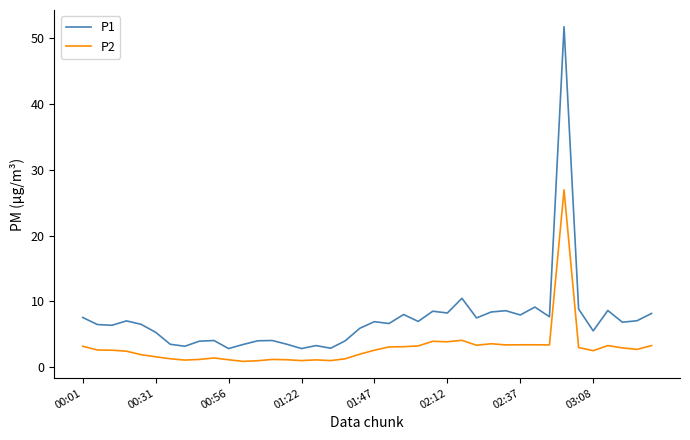

Rank the series by their average value, from lowest to highest.

P2, P1